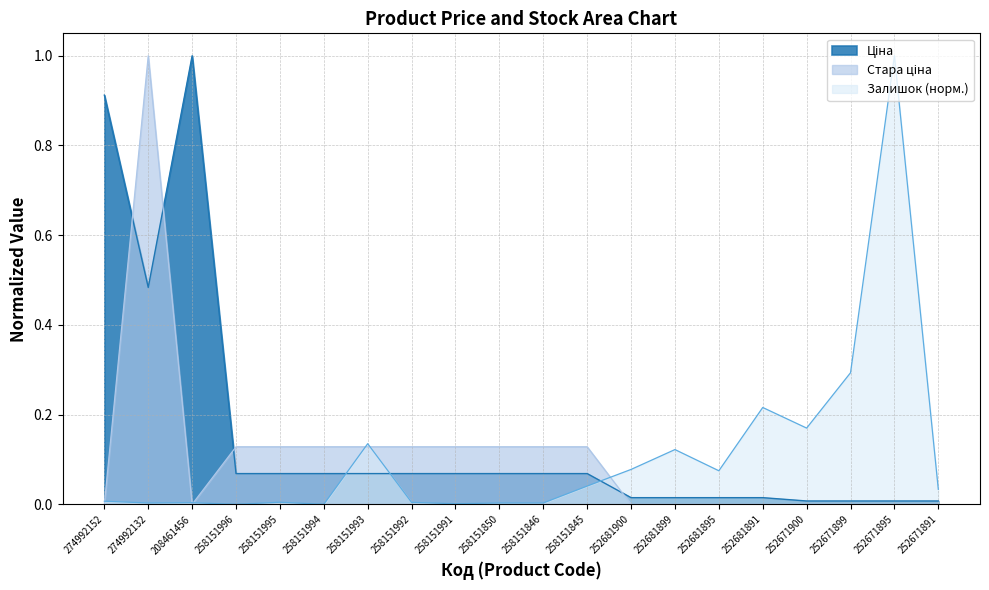

Which series changed the most between 258151996 and 252671891?

Стара ціна